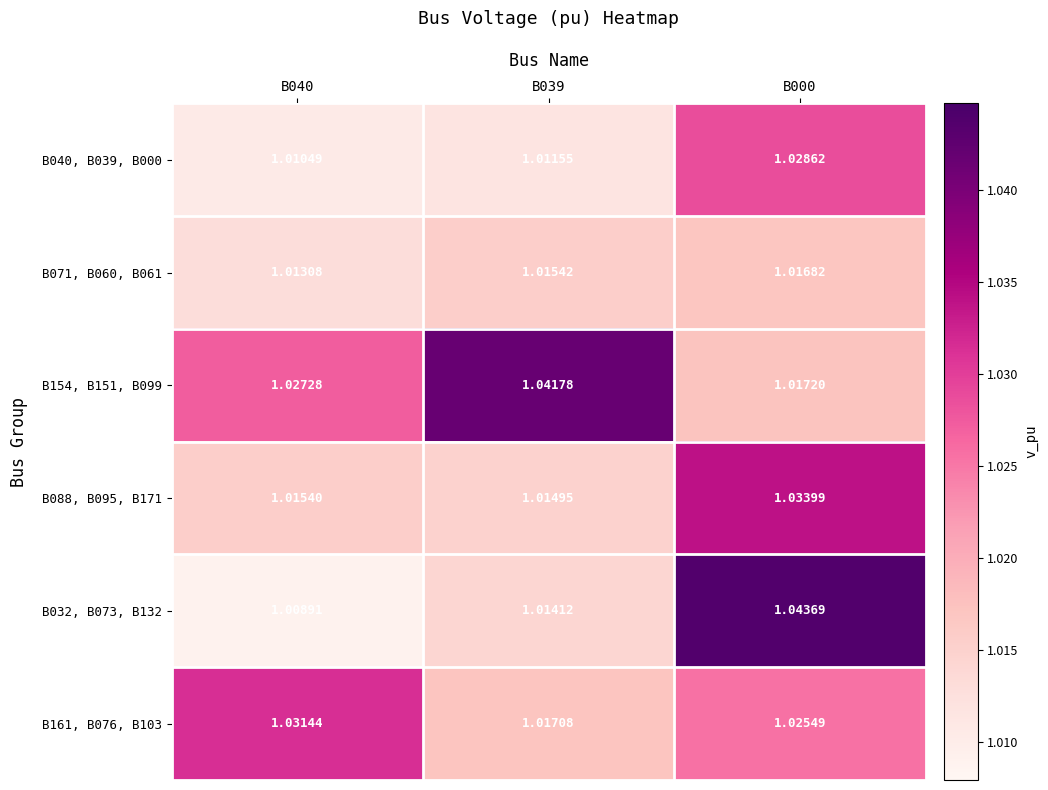

Is the value of B161, B076, B103 at B039 greater than the value of B154, B151, B099 at B039?

No